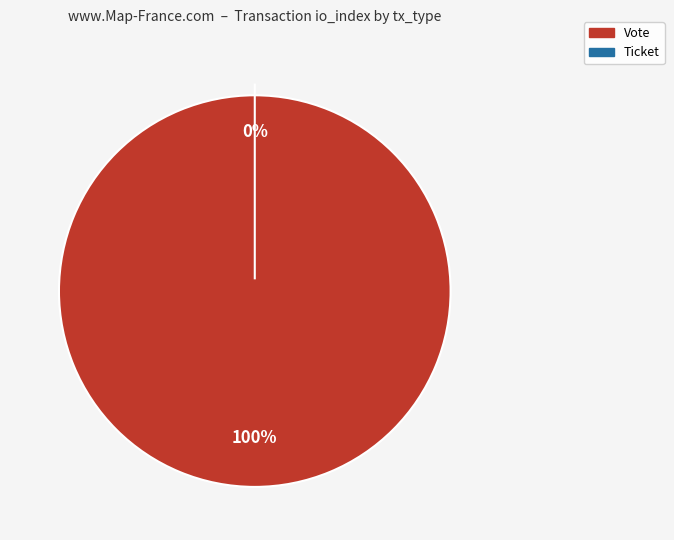

How many segments does this pie chart have?

2